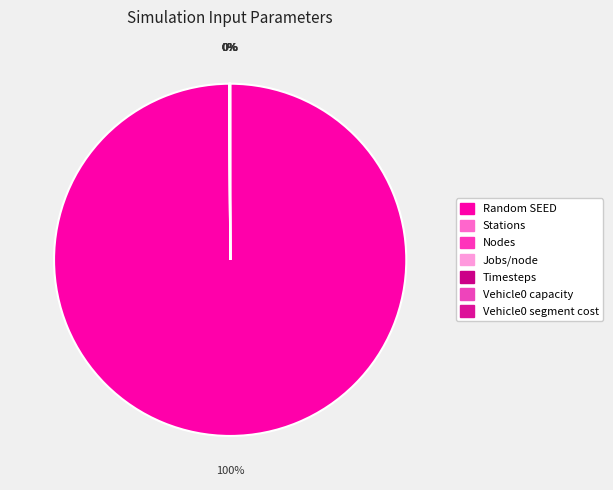

Which slice represents more than half of the pie?

Random SEED